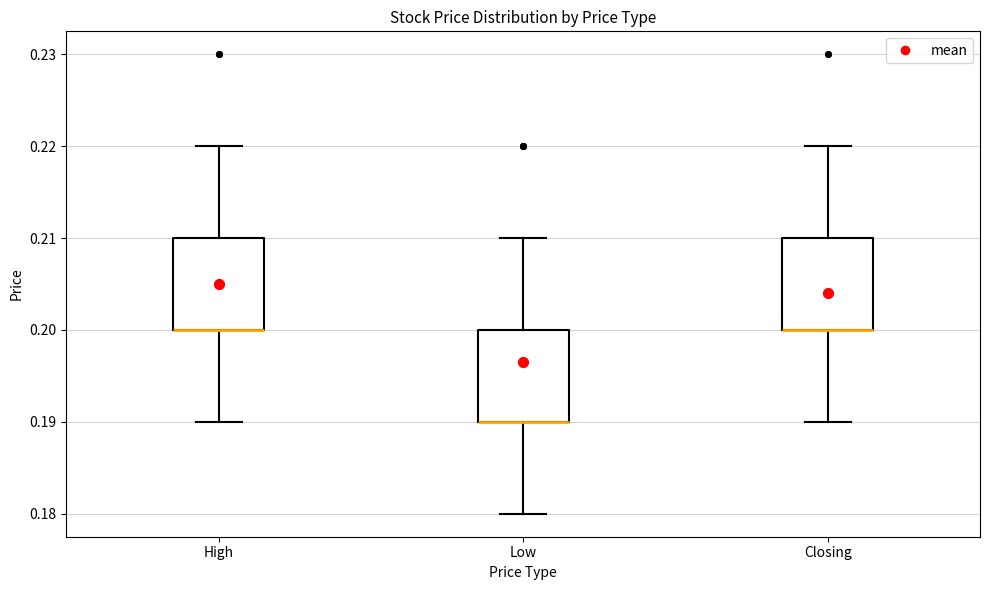

Reading left to right, read every box against the y-axis: the position of its median line, the range the box covers, and the ends of its whiskers. The values are not printed on the chart, so give them approximately, as read against the axis.

High: median 0.20 (drawn on the box's lower edge), box 0.20 to 0.21, whiskers 0.19 to 0.22
Low: median 0.19 (drawn on the box's lower edge), box 0.19 to 0.20, whiskers 0.18 to 0.21
Closing: median 0.20 (drawn on the box's lower edge), box 0.20 to 0.21, whiskers 0.19 to 0.22